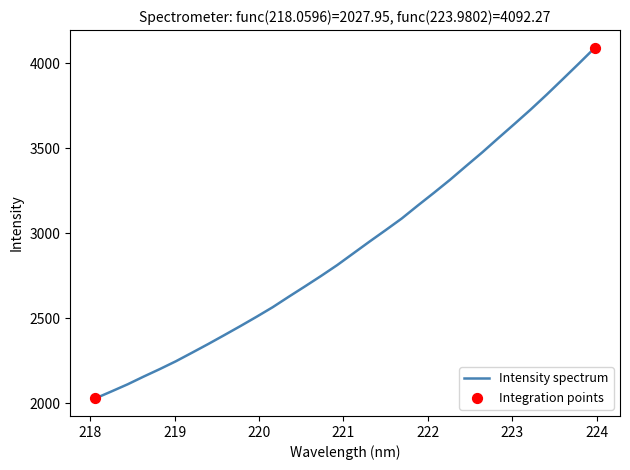

What is the maximum value shown in the chart?

4092.3